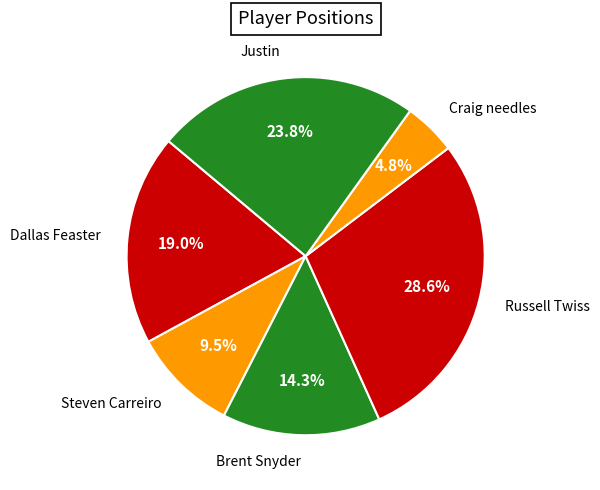

What is the largest slice in the pie chart?

Russell Twiss